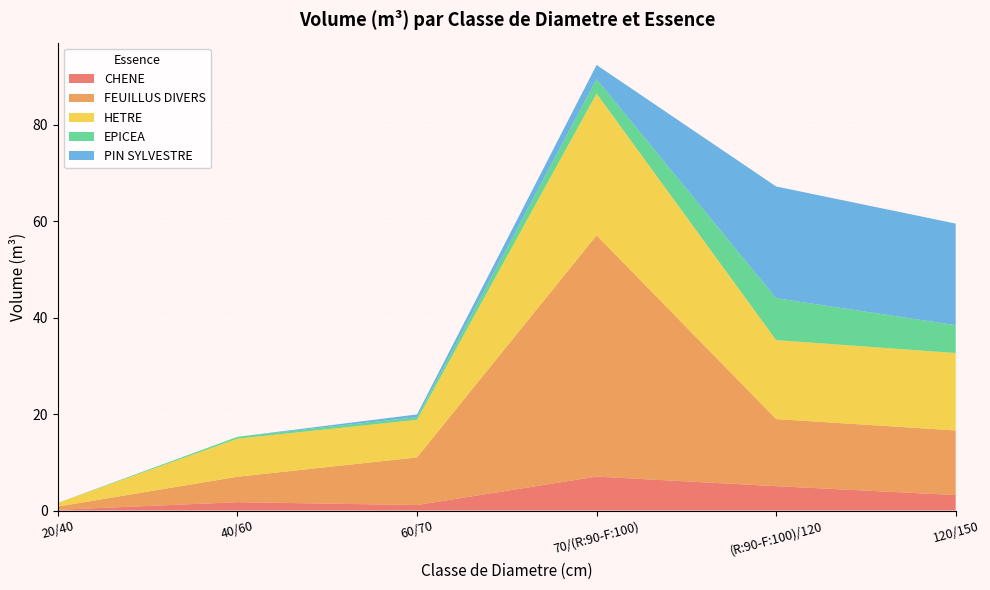

Reading right to left, transcribe all the data shown in this chart.

CHENE: 120/150=3.2	(R:90-F:100)/120=5.1	70/(R:90-F:100)=7.0	60/70=1.1	40/60=1.7	20/40=0.2
FEUILLUS DIVERS: 120/150=13.4	(R:90-F:100)/120=13.9	70/(R:90-F:100)=50.0	60/70=9.9	40/60=5.3	20/40=0.7
HETRE: 120/150=16.0	(R:90-F:100)/120=16.4	70/(R:90-F:100)=29.4	60/70=7.8	40/60=7.9	20/40=0.8
EPICEA: 120/150=5.8	(R:90-F:100)/120=8.7	70/(R:90-F:100)=3.0	60/70=0.6	40/60=0.4	20/40=0.0
PIN SYLVESTRE: 120/150=21.1	(R:90-F:100)/120=23.2	70/(R:90-F:100)=2.9	60/70=0.6	40/60=0.0	20/40=0.0